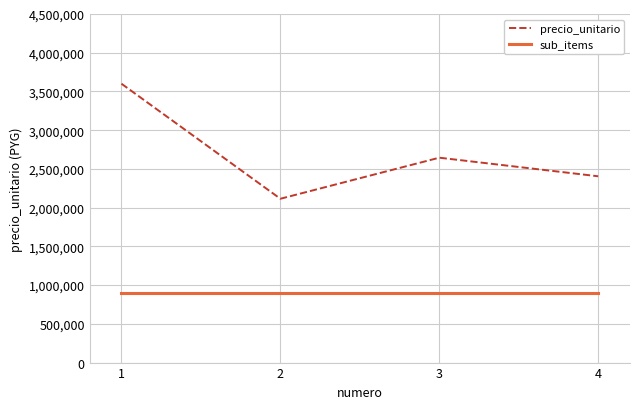

Rank the series at 2 from highest to lowest value.

precio_unitario, sub_items